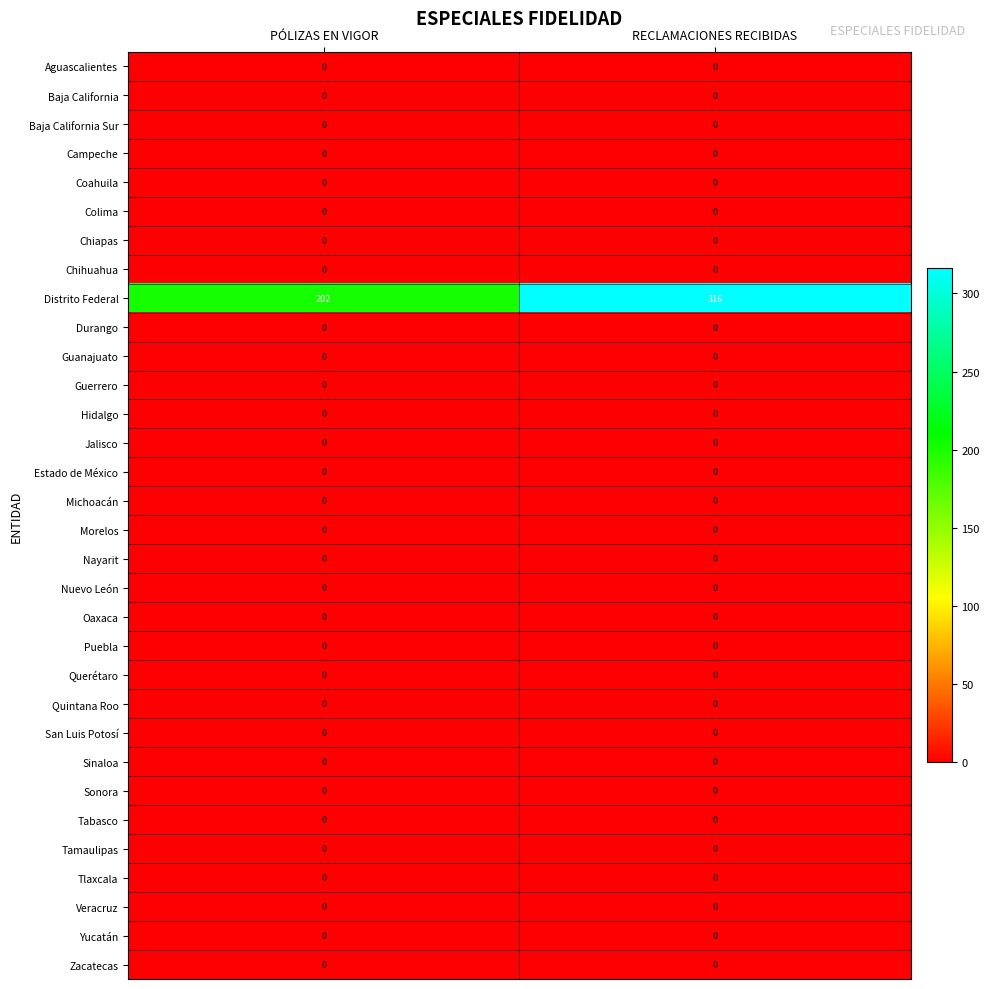

The Sonora series shows 0 at RECLAMACIONES RECIBIDAS. True or false?

True